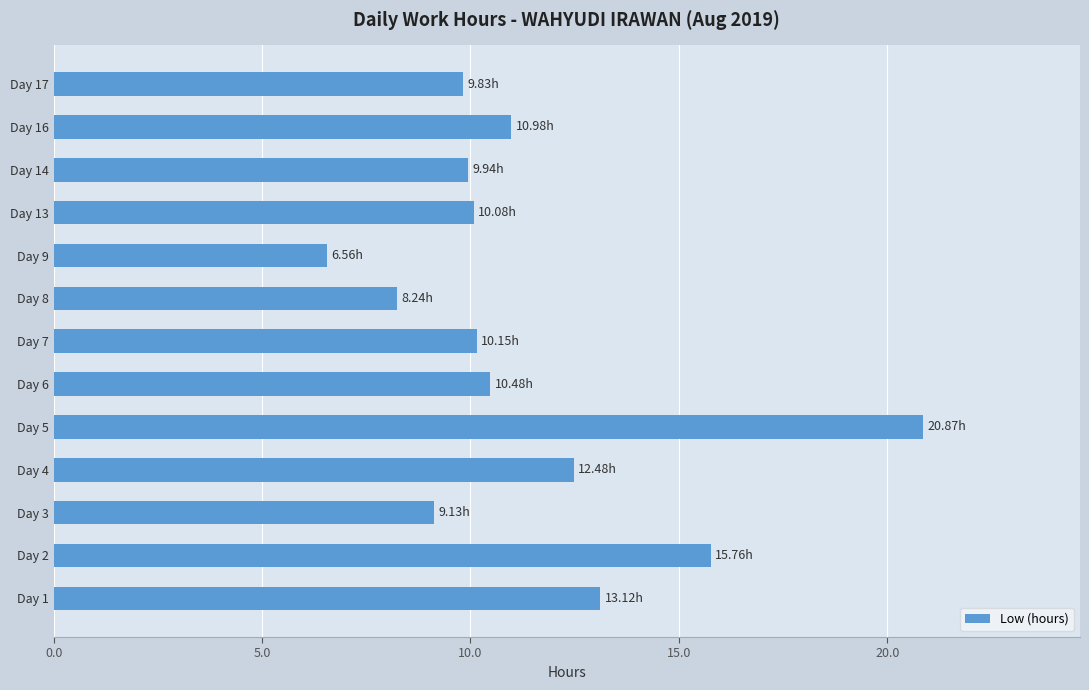

Which has a higher value, Day 16 or Day 2?

Day 2